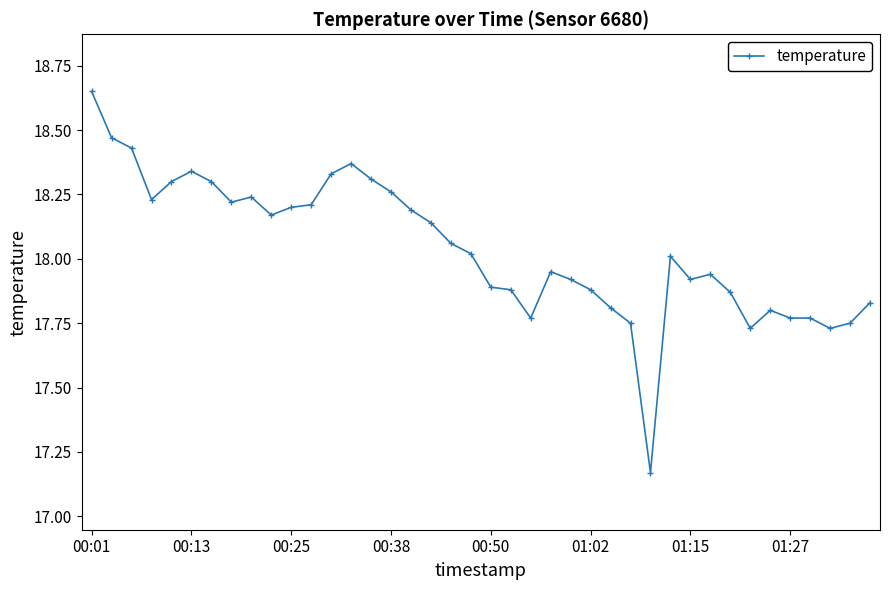

What is the difference between the second highest and second lowest values?

0.7